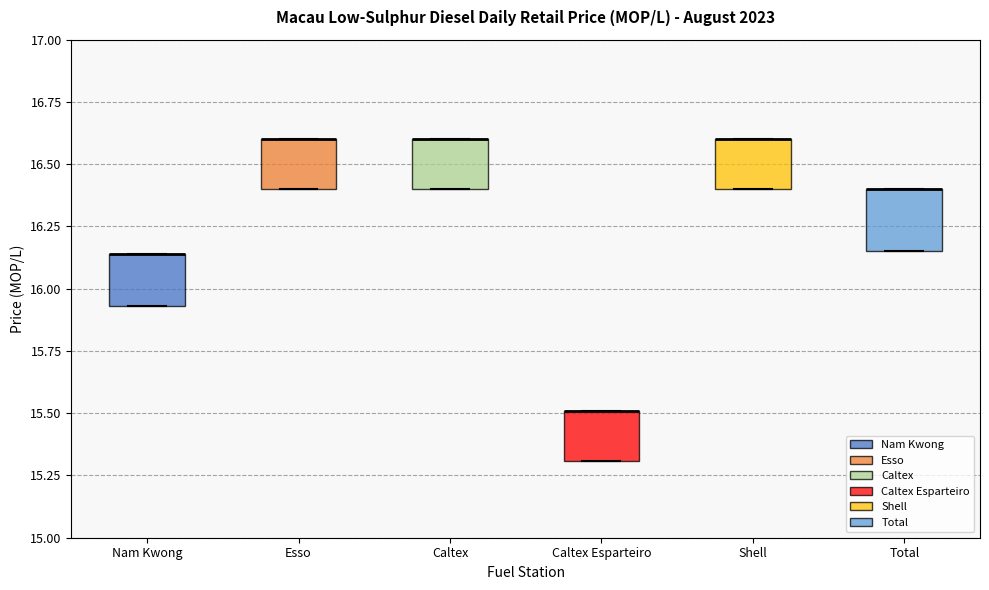

Reading left to right, transcribe this box plot: for each box, give where its median line is, the range the box spans, and where its two whiskers end, as read against the y-axis. The values are not printed on the chart, so give them approximately, as read against the axis.

Nam Kwong: median 16.15 (drawn on the box's upper edge), box 15.95 to 16.15, whiskers 15.95 to 16.15
Esso: median 16.60 (drawn on the box's upper edge), box 16.40 to 16.60, whiskers 16.40 to 16.60
Caltex: median 16.60 (drawn on the box's upper edge), box 16.40 to 16.60, whiskers 16.40 to 16.60
Caltex Esparteiro: median 15.50 (drawn on the box's upper edge), box 15.30 to 15.50, whiskers 15.30 to 15.50
Shell: median 16.60 (drawn on the box's upper edge), box 16.40 to 16.60, whiskers 16.40 to 16.60
Total: median 16.40 (drawn on the box's upper edge), box 16.15 to 16.40, whiskers 16.15 to 16.40